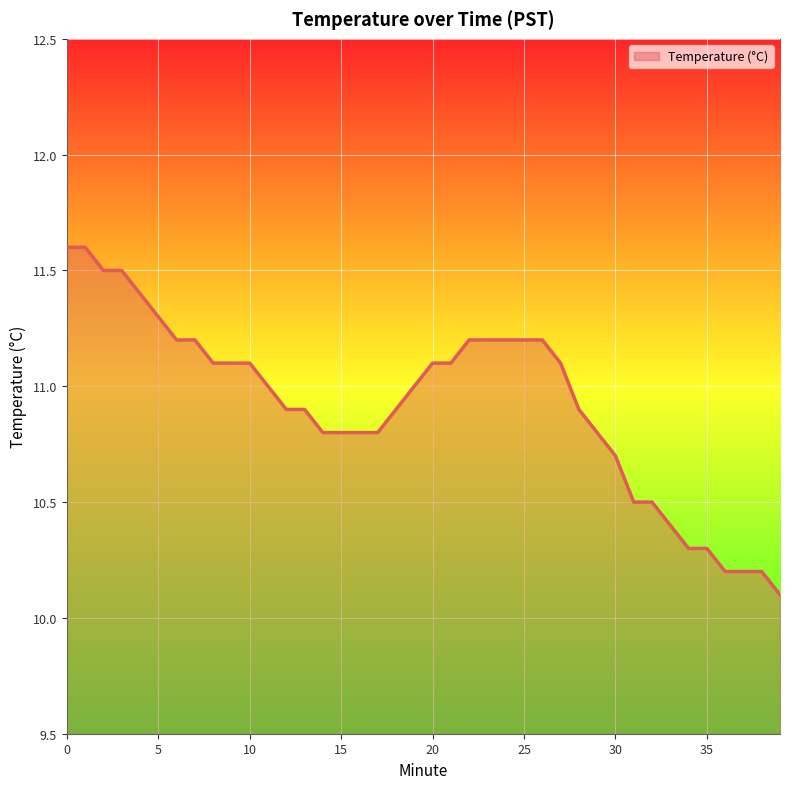

What is the greatest value displayed?

11.6